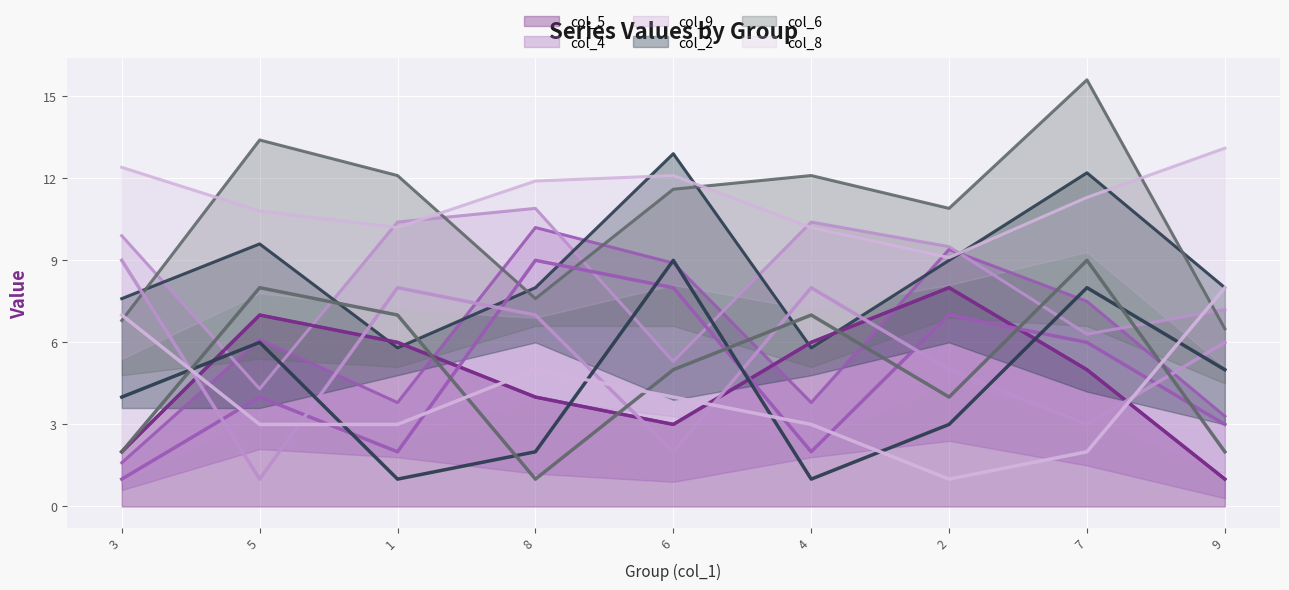

Reading left to right, transcribe all the data shown in this chart.

col_5: 3=2	5=7	1=6	8=4	6=3	4=6	2=8	7=5	9=1
col_4: 3=1	5=4	1=2	8=9	6=8	4=2	2=7	7=6	9=3
col_9: 3=9	5=1	1=8	8=7	6=2	4=8	2=5	7=3	9=6
col_2: 3=4	5=6	1=1	8=2	6=9	4=1	2=3	7=8	9=5
col_6: 3=2	5=8	1=7	8=1	6=5	4=7	2=4	7=9	9=2
col_8: 3=7	5=3	1=3	8=5	6=4	4=3	2=1	7=2	9=8